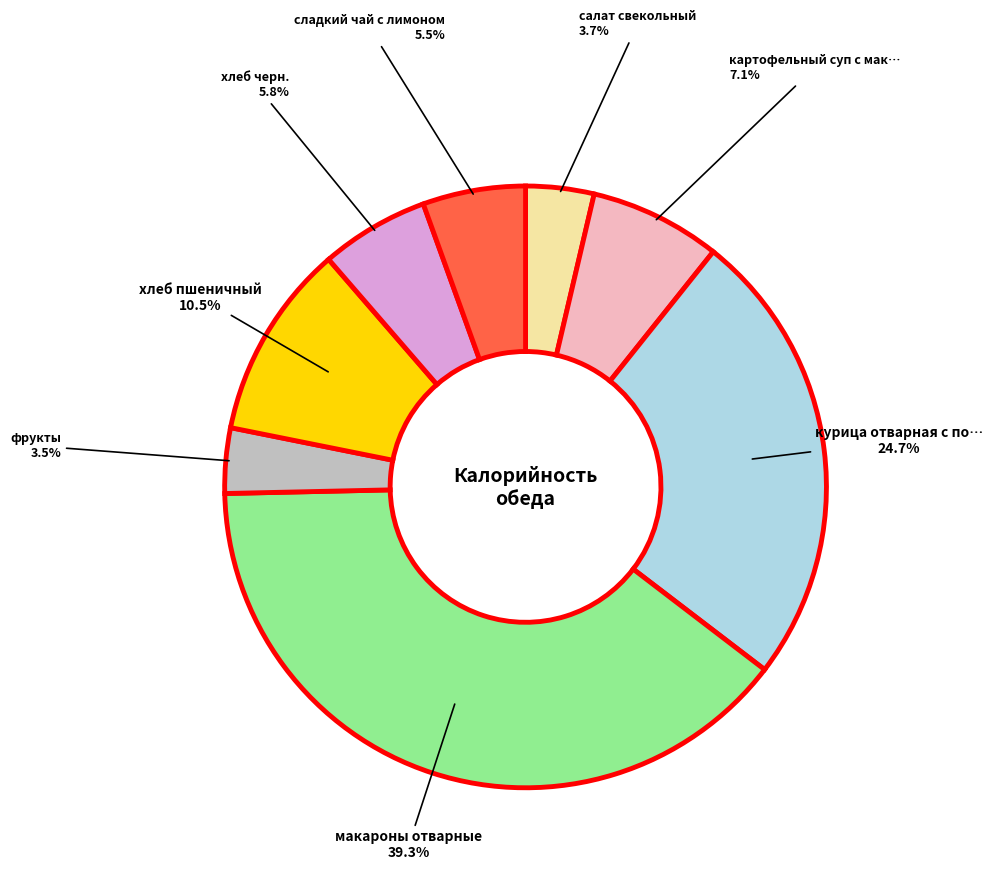

Does any single category account for the majority?

No